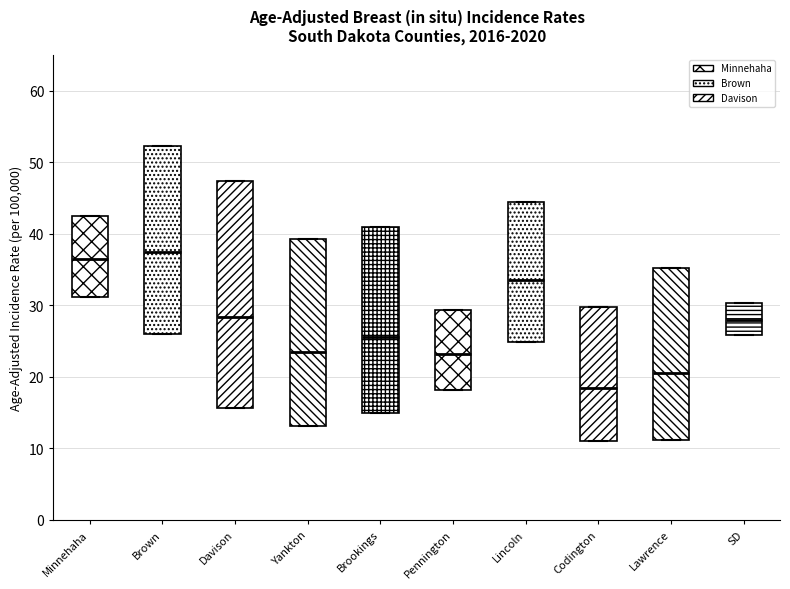

Reading left to right, transcribe this box plot: for each box, give where its median line is, the range the box spans, and where its two whiskers end, as read against the y-axis. The values are not printed on the chart, so give them approximately, as read against the axis.

Minnehaha: median 37, box 31 to 42, whiskers 31 to 42
Brown: median 38, box 26 to 52, whiskers 26 to 52
Davison: median 28, box 16 to 47, whiskers 16 to 47
Yankton: median 24, box 13 to 39, whiskers 13 to 39
Brookings: median 26, box 15 to 41, whiskers 15 to 41
Pennington: median 23, box 18 to 29, whiskers 18 to 29
Lincoln: median 34, box 25 to 44, whiskers 25 to 44
Codington: median 19, box 11 to 30, whiskers 11 to 30
Lawrence: median 21, box 11 to 35, whiskers 11 to 35
SD: median 28, box 26 to 30, whiskers 26 to 30